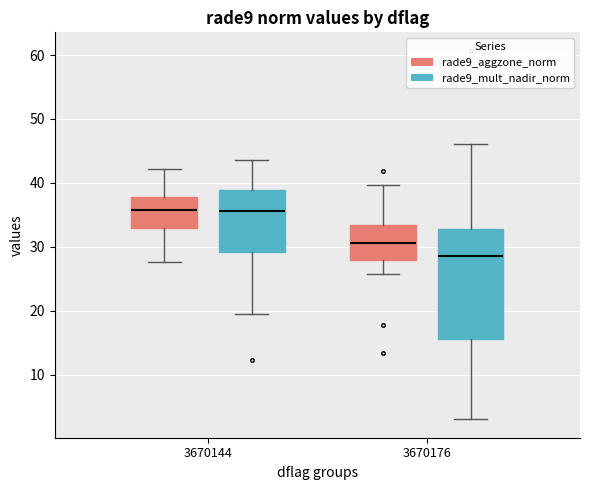

Reading left to right, read every box against the y-axis: the position of its median line, the range the box covers, and the ends of its whiskers. The values are not printed on the chart, so give them approximately, as read against the axis.

3670144 (rade9_aggzone_norm): median 36, box 33 to 38, whiskers 28 to 42
3670144 (rade9_mult_nadir_norm): median 36, box 29 to 39, whiskers 19 to 44
3670176 (rade9_aggzone_norm): median 31, box 28 to 33, whiskers 26 to 40
3670176 (rade9_mult_nadir_norm): median 29, box 16 to 33, whiskers 3 to 46